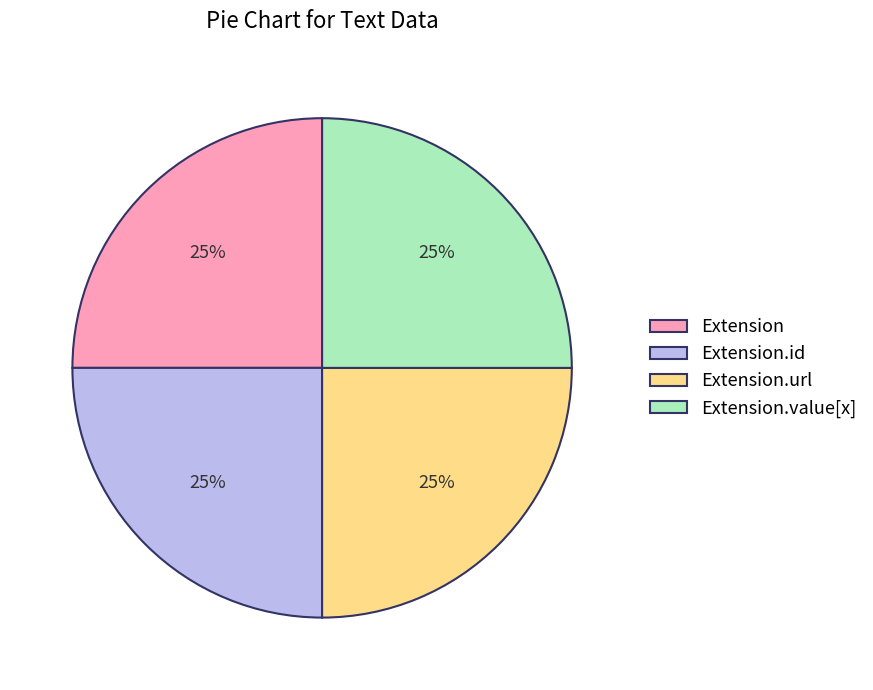

To the nearest percent, what percentage of the pie is Extension.value[x]?

25%